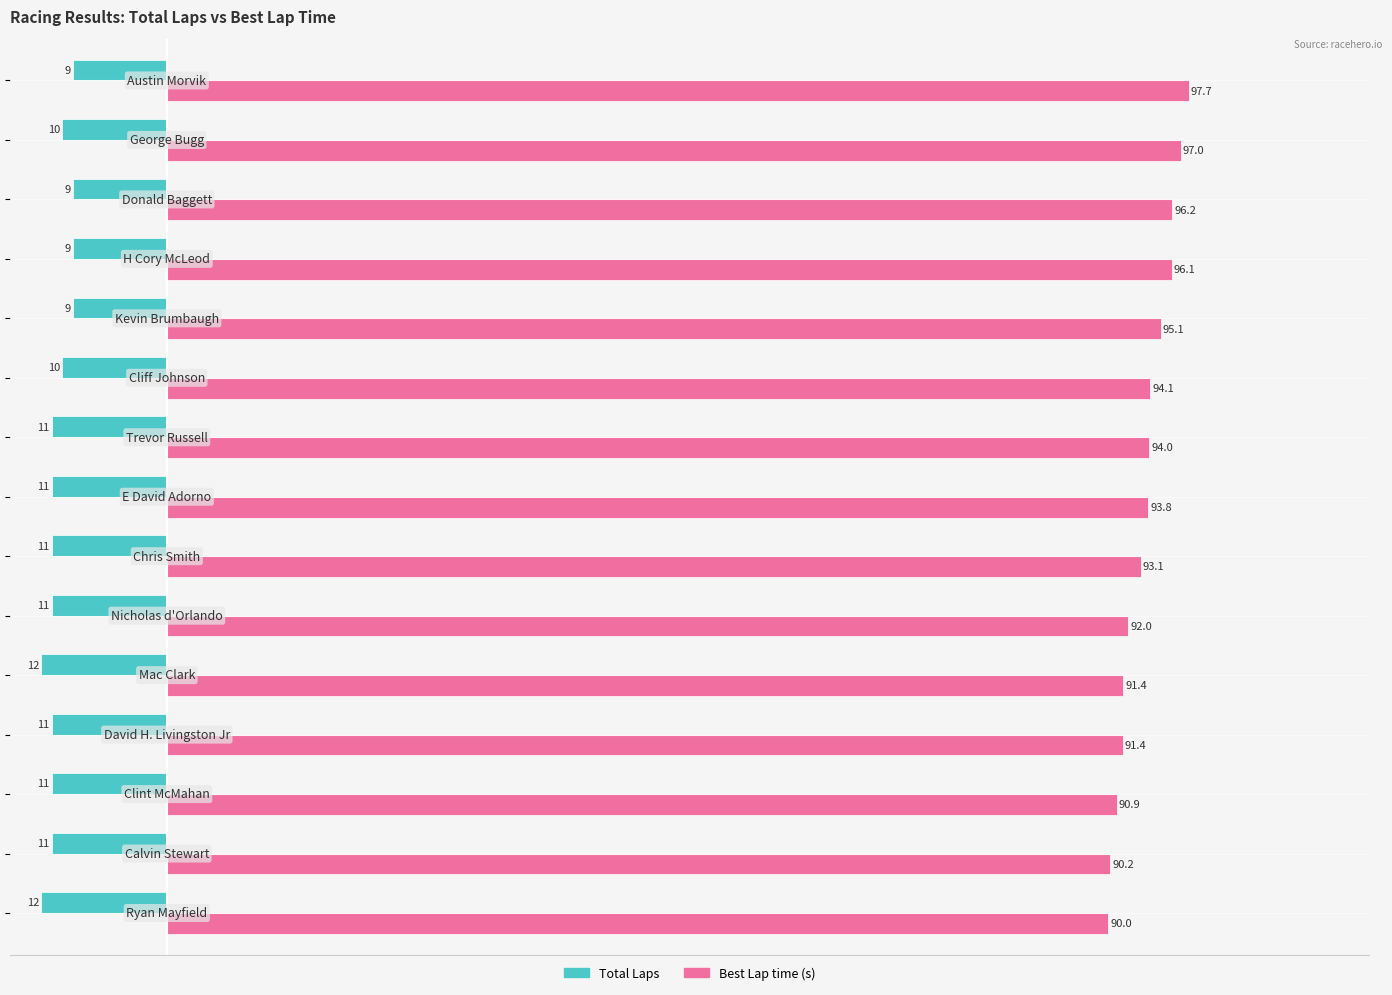

What is the difference between the second highest and minimum values in the Best Lap time (s) series?

7.0